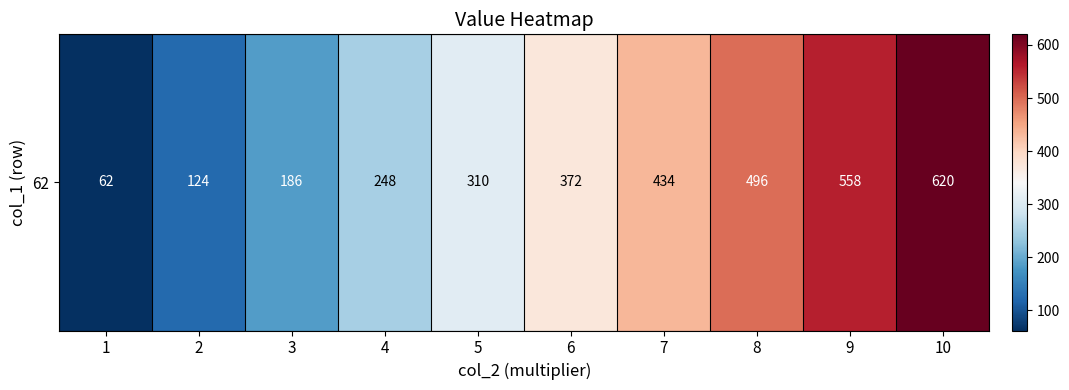

Rank the categories by value from lowest to highest.

1, 2, 3, 4, 5, 6, 7, 8, 9, 10